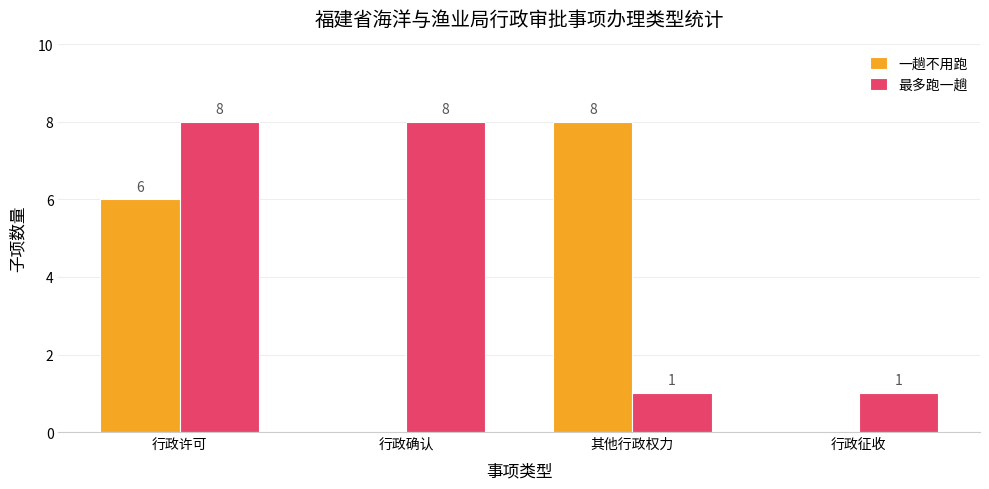

Read the 最多跑一趟 value at 行政许可.

8